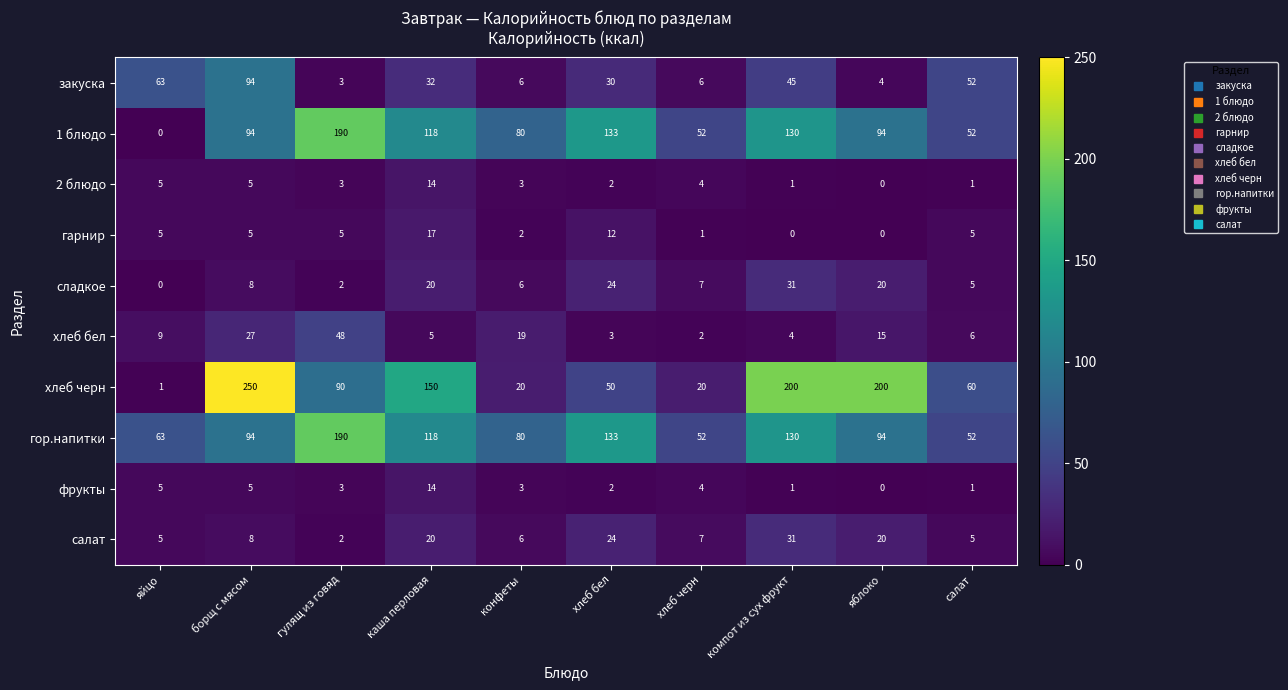

What is the average value of the сладкое series?

12